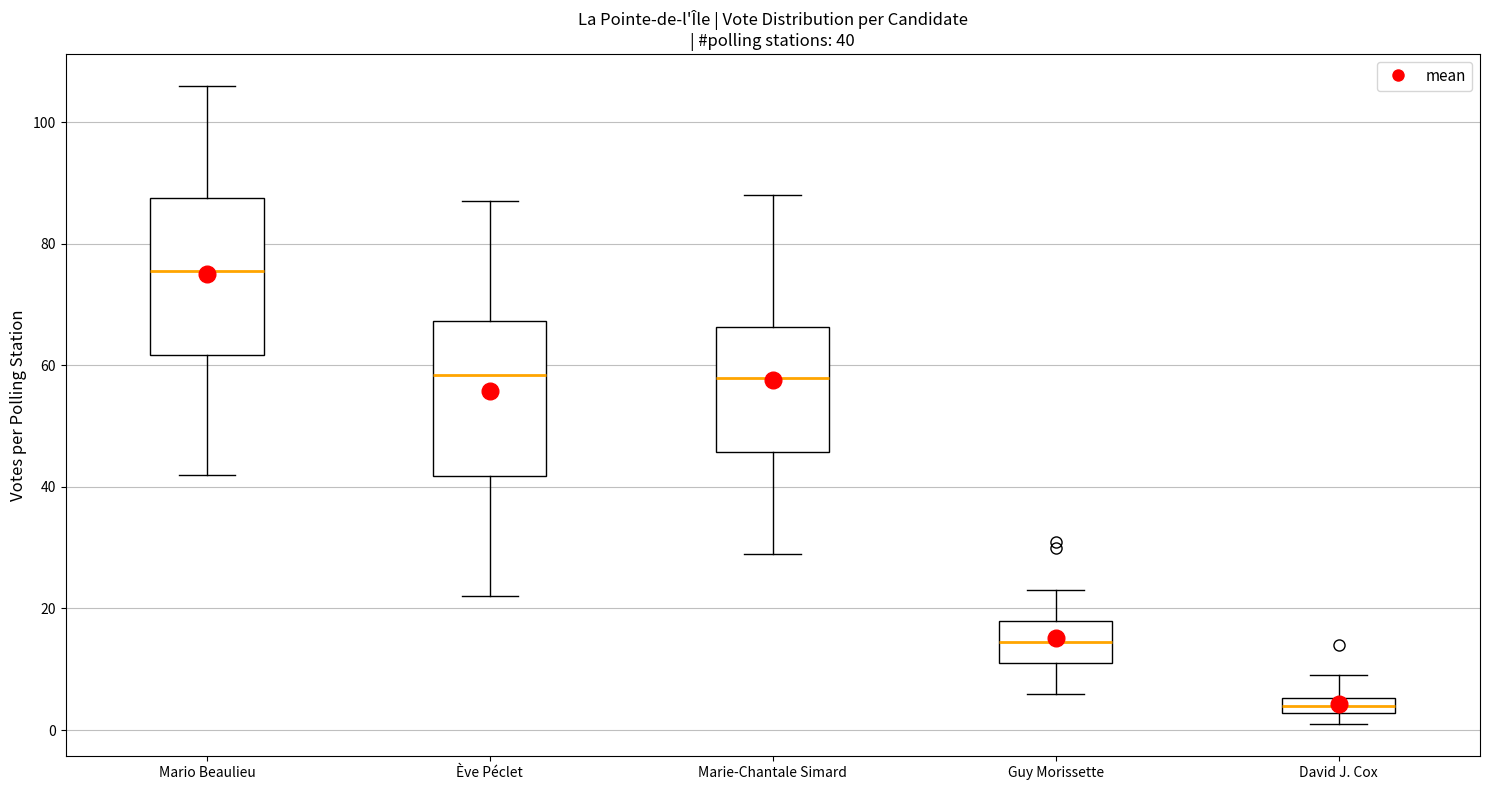

Which box's median line is the highest?

Mario Beaulieu